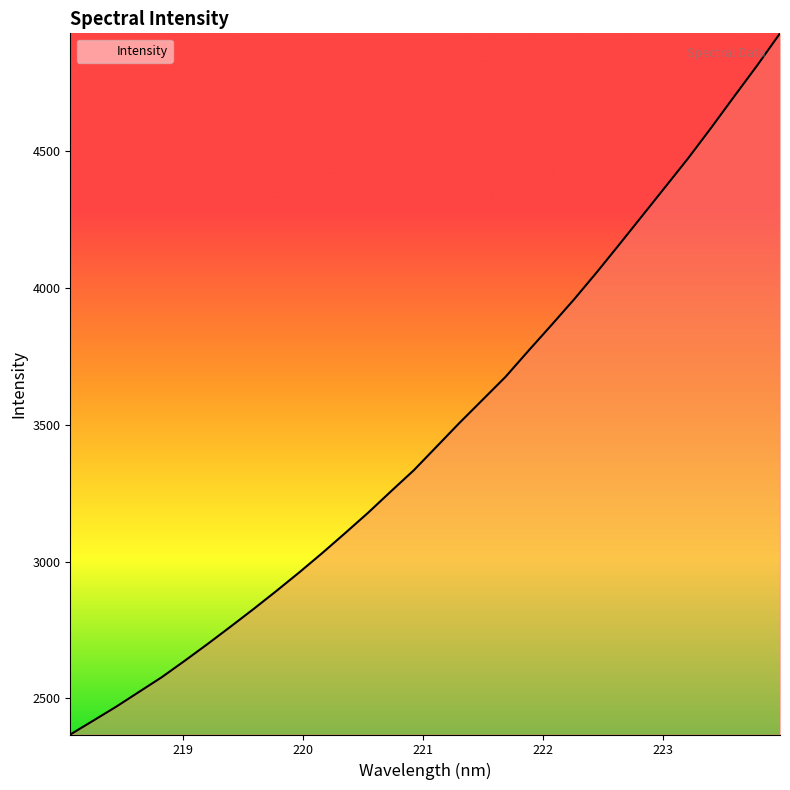

What is the difference between the maximum and minimum values?

2562.6